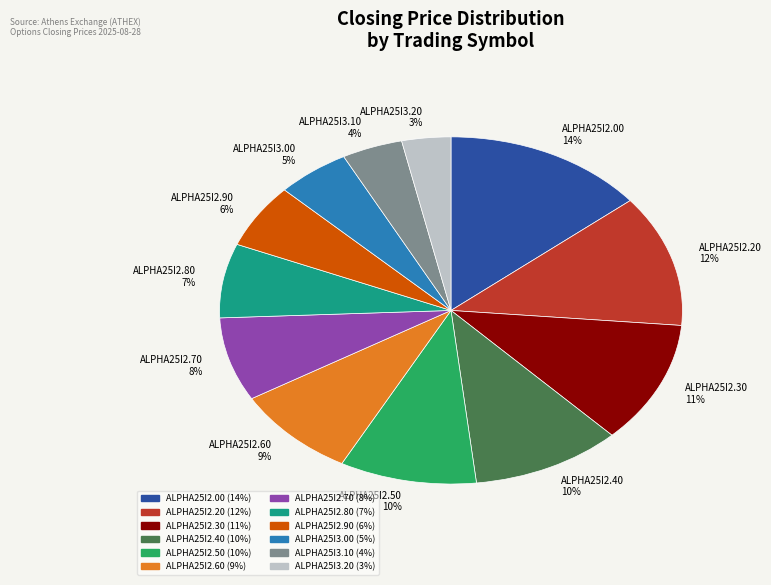

Between ALPHA25I2.60 and ALPHA25I2.20, which is larger?

ALPHA25I2.20